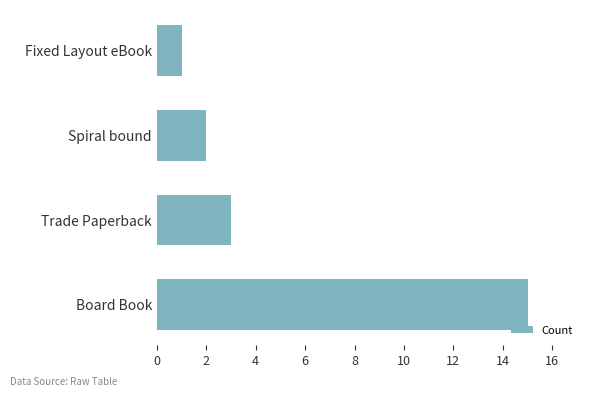

How many values are below 3?

2